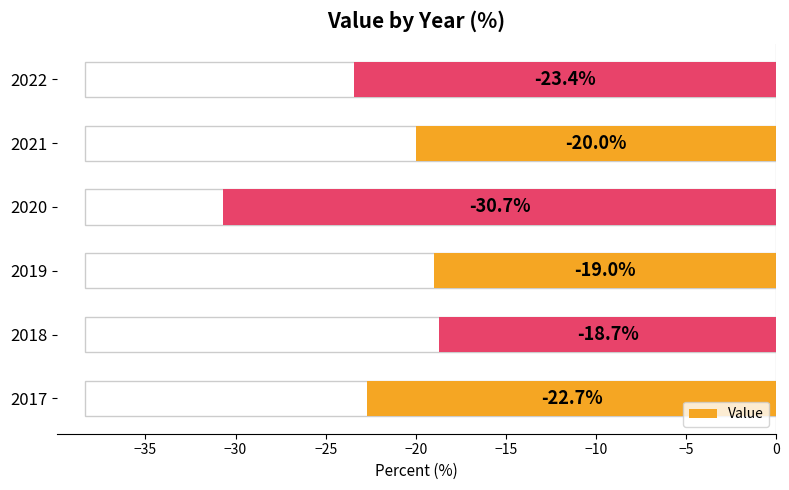

How many values are below -20?

3